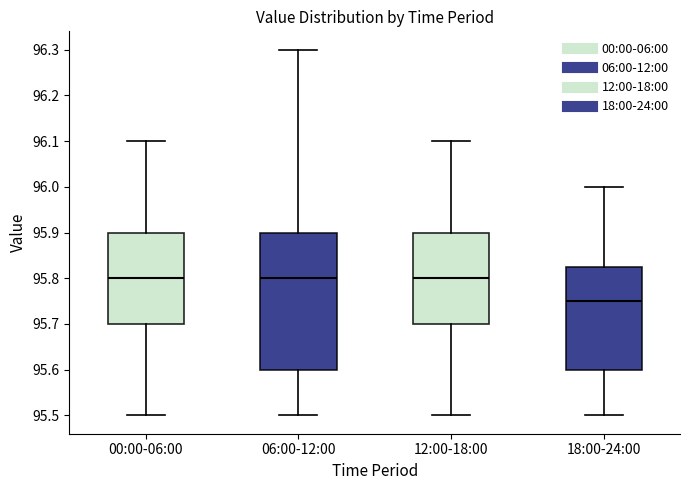

Comparing the boxes themselves (not the whiskers), which one is the tallest?

06:00-12:00